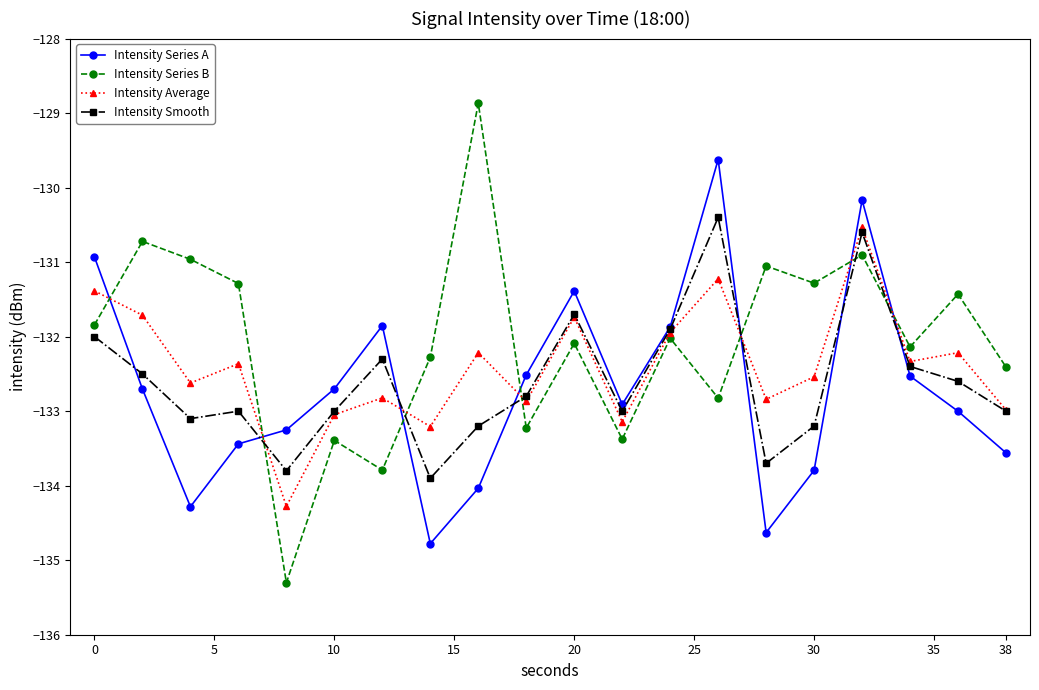

What is the highest value of the Intensity Average series?

-130.5